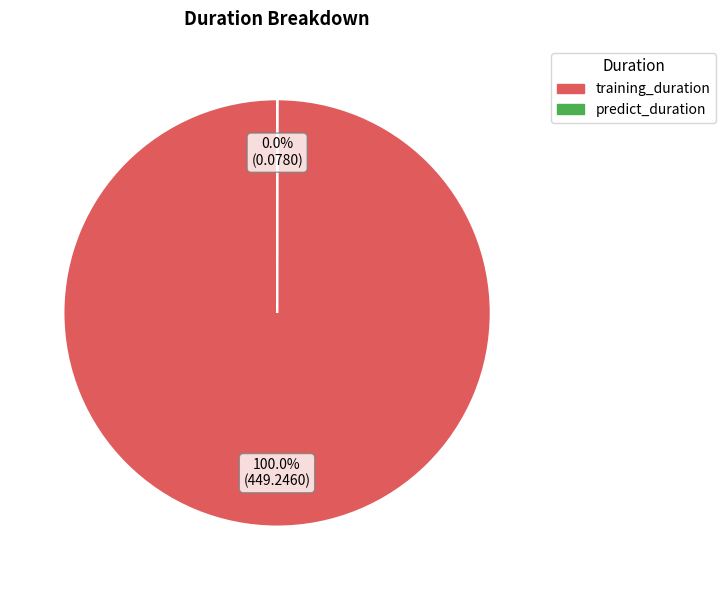

Which slice is the largest?

training_duration